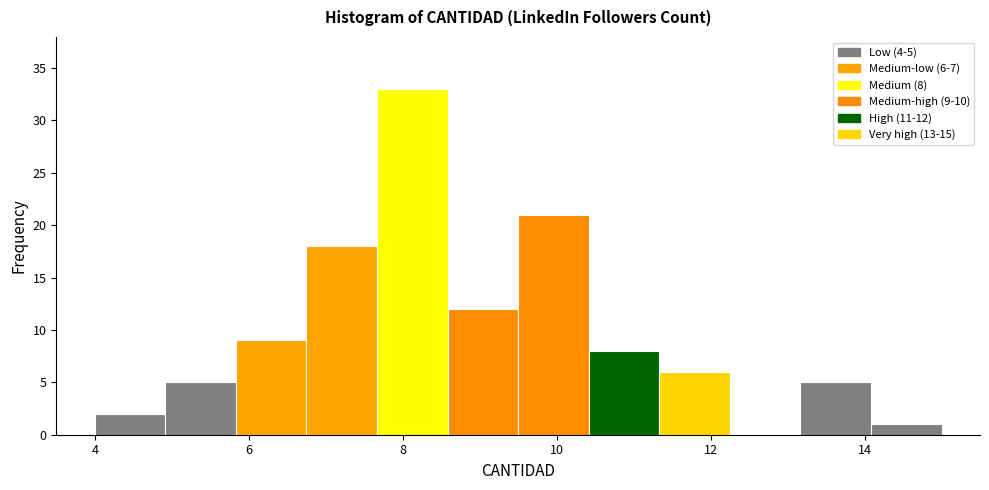

Over which range of the x-axis is the bar tallest?

7.6 to 8.6